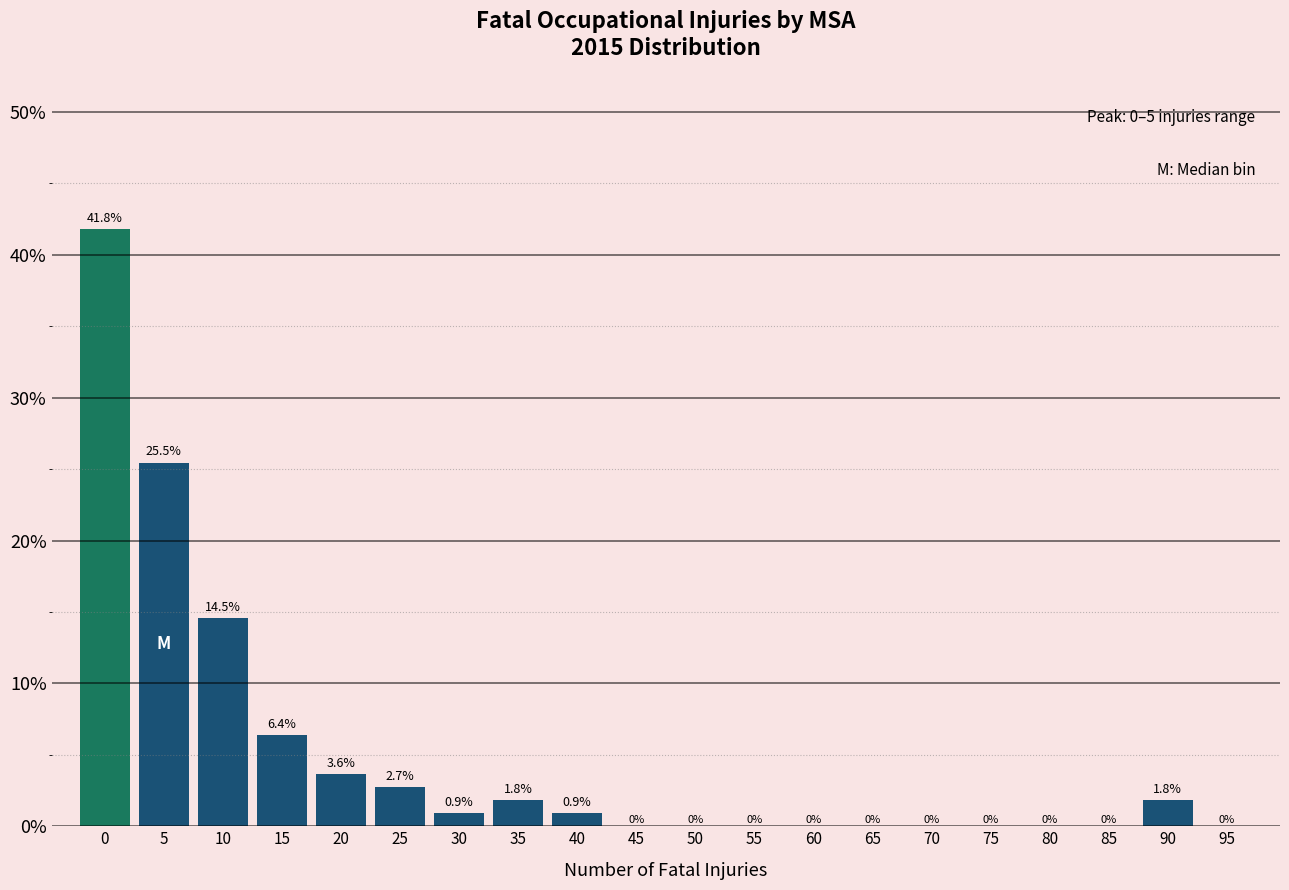

Reading right to left, extract all data points from this chart.

95=0.0	90=1.8	85=0.0	80=0.0	75=0.0	70=0.0	65=0.0	60=0.0	55=0.0	50=0.0	45=0.0	40=0.9	35=1.8	30=0.9	25=2.7	20=3.6	15=6.4	10=14.5	5=25.5	0=41.8